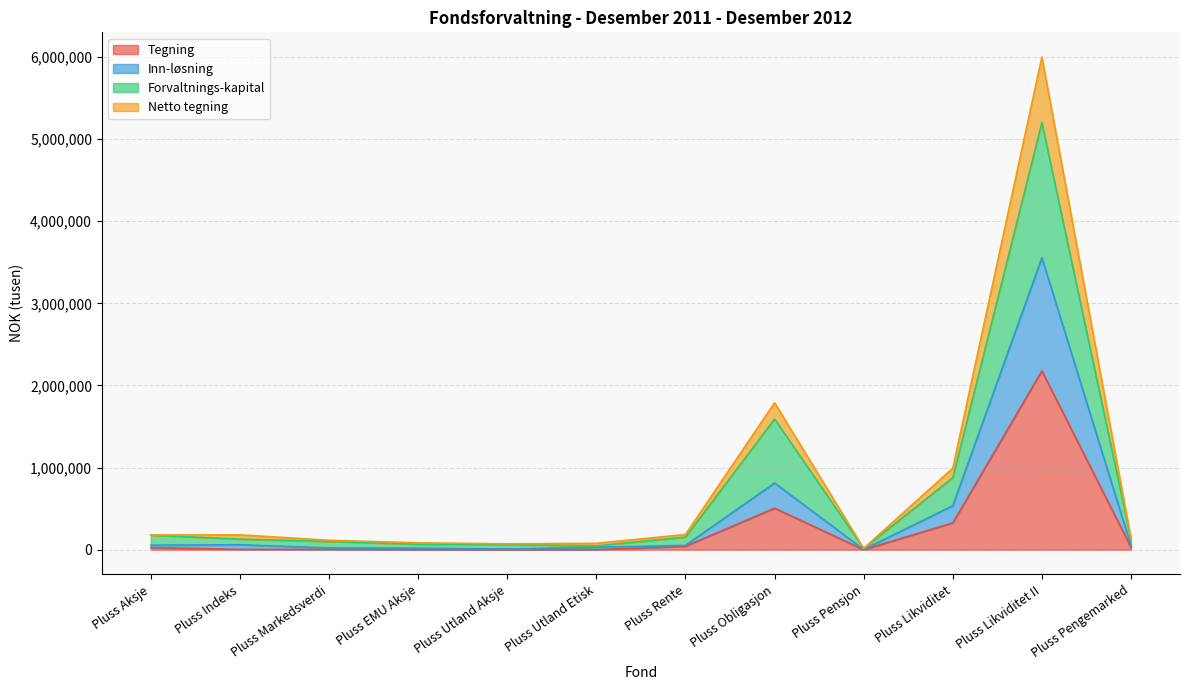

Does the chart display data point markers on the line(s)?

No